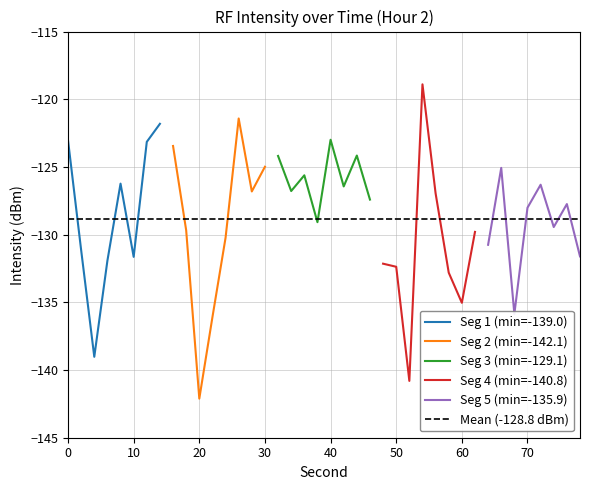

Is this an area chart (filled region under the line)?

No